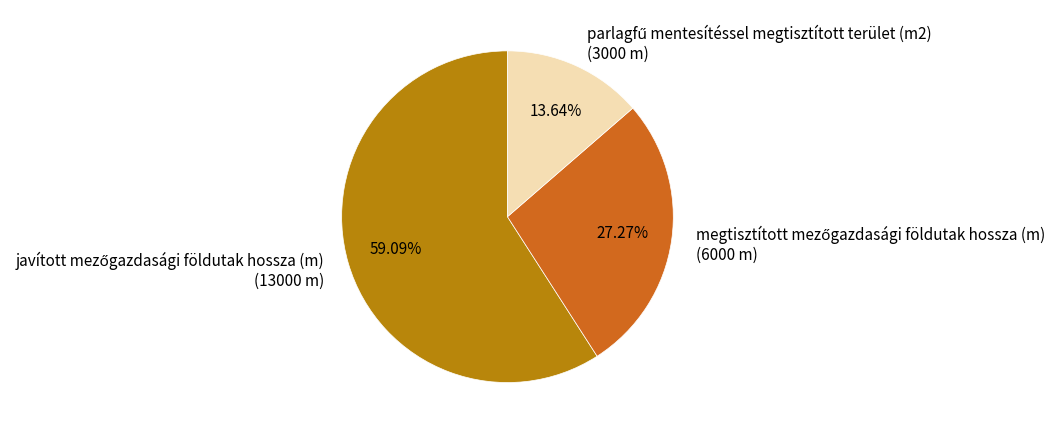

Is there a majority slice in this chart?

Yes